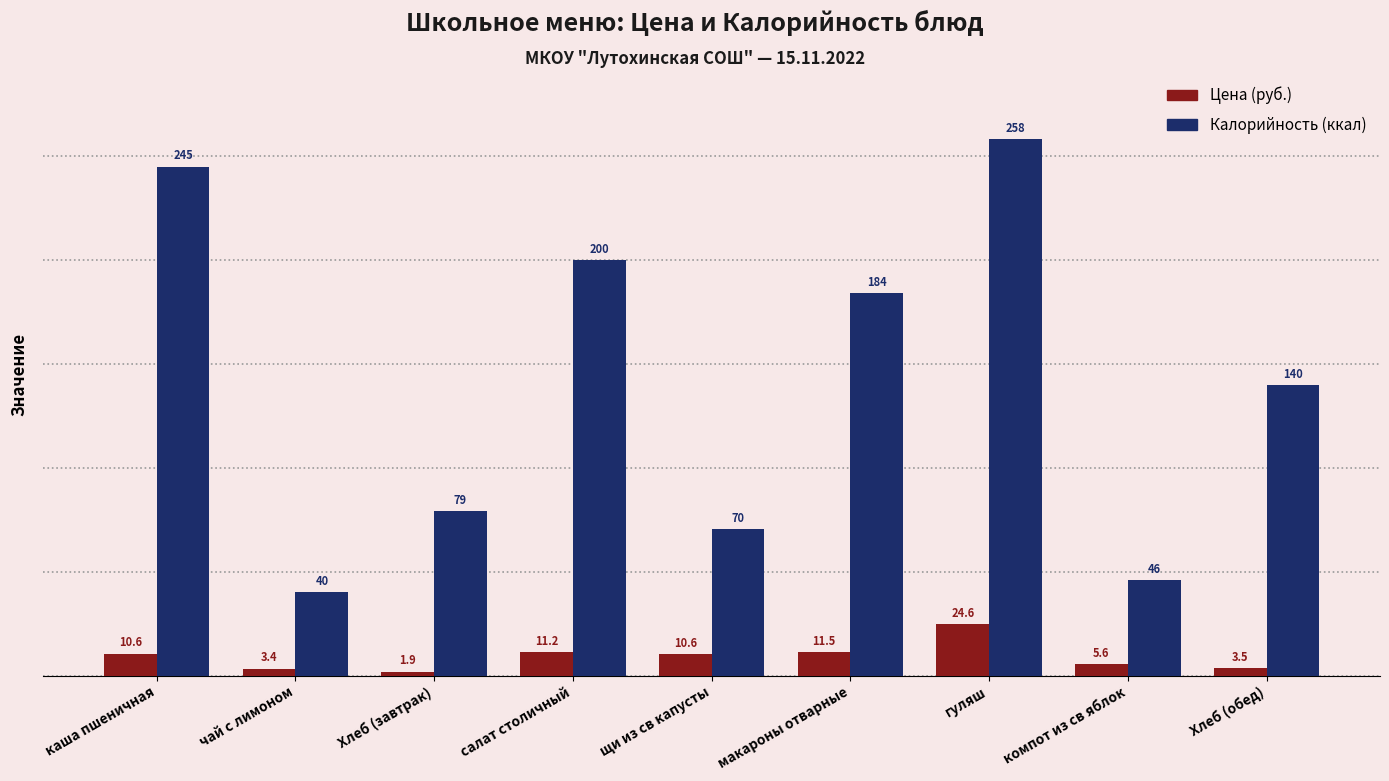

What is the label of the 2nd bar from the right?

компот из св яблок